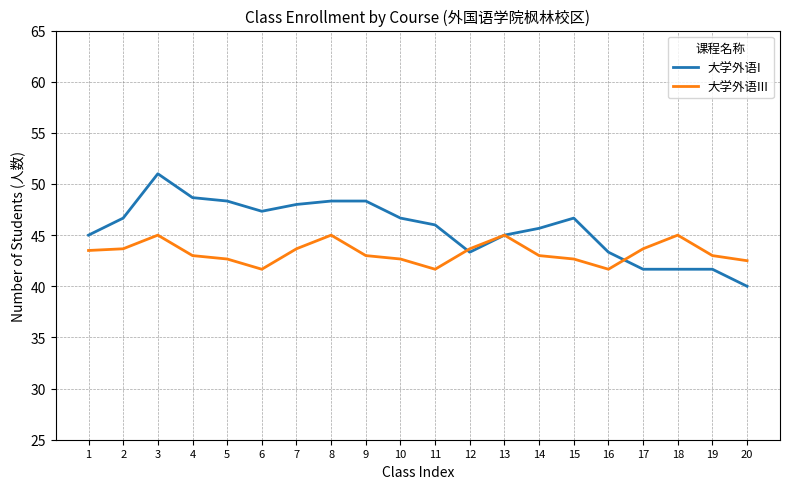

Which label corresponds to the largest value in the chart?

3